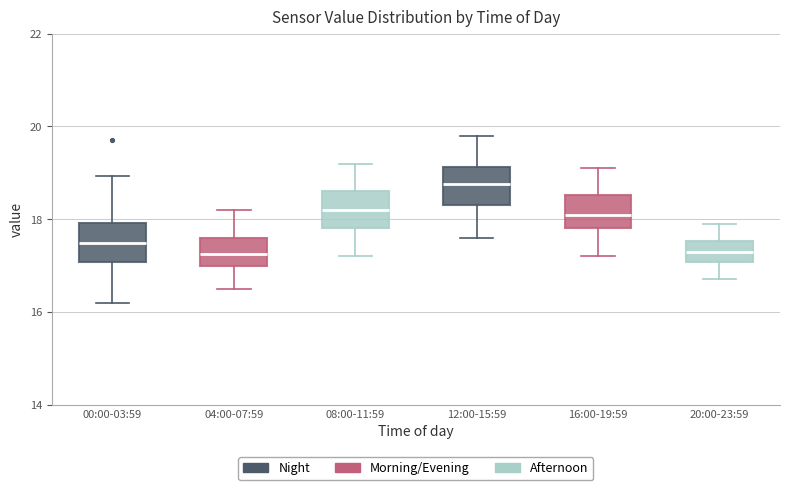

Reading left to right, read every box against the y-axis: the position of its median line, the range the box covers, and the ends of its whiskers. The values are not printed on the chart, so give them approximately, as read against the axis.

00:00-03:59: median 17.4, box 17.0 to 18.0, whiskers 16.2 to 19.0
04:00-07:59: median 17.2, box 17.0 to 17.6, whiskers 16.6 to 18.2
08:00-11:59: median 18.2, box 17.8 to 18.6, whiskers 17.2 to 19.2
12:00-15:59: median 18.8, box 18.4 to 19.2, whiskers 17.6 to 19.8
16:00-19:59: median 18.2, box 17.8 to 18.6, whiskers 17.2 to 19.2
20:00-23:59: median 17.4, box 17.0 to 17.6, whiskers 16.8 to 18.0